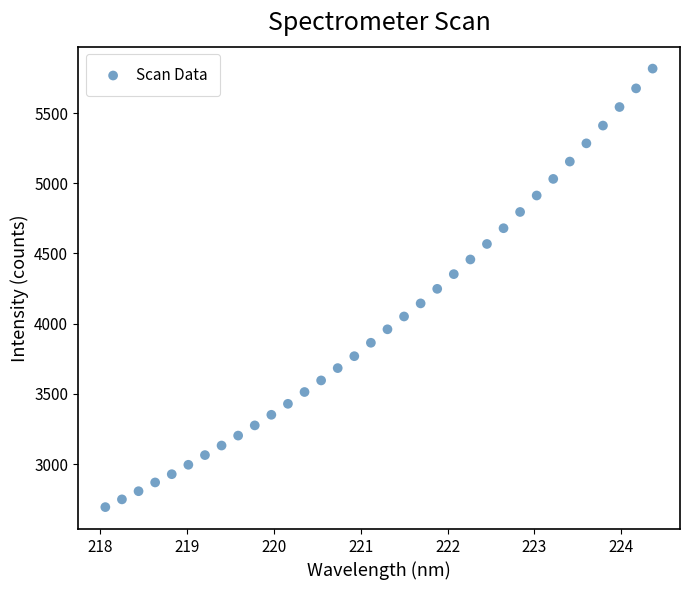

What is the range of X values (max minus min)?

6.3